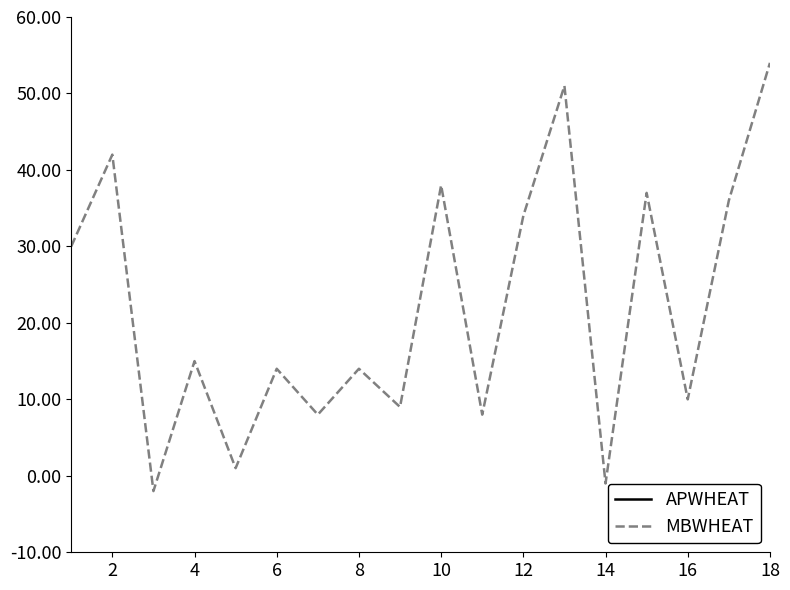

The value of MBWHEAT at 8 is 14. True or false?

True